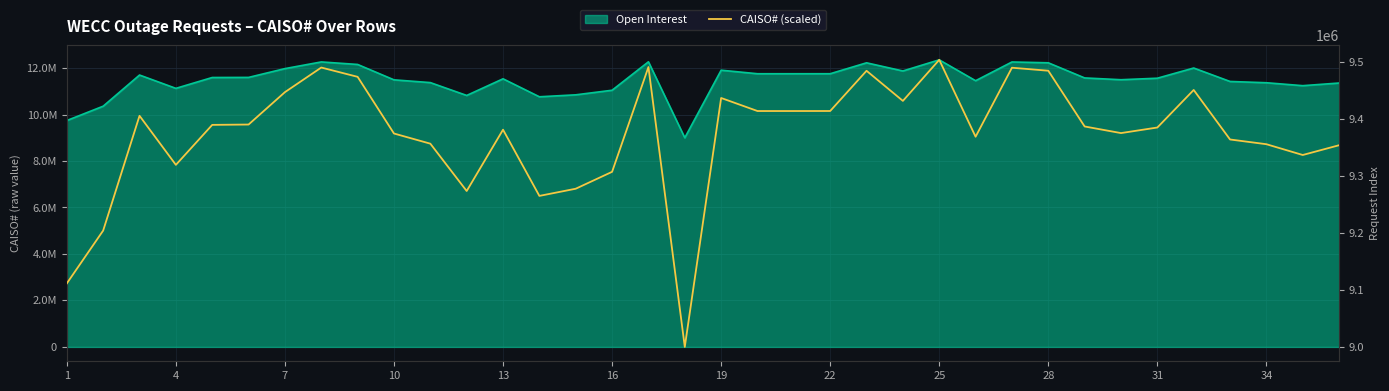

The value at 31 is 9384414.8. True or false?

True